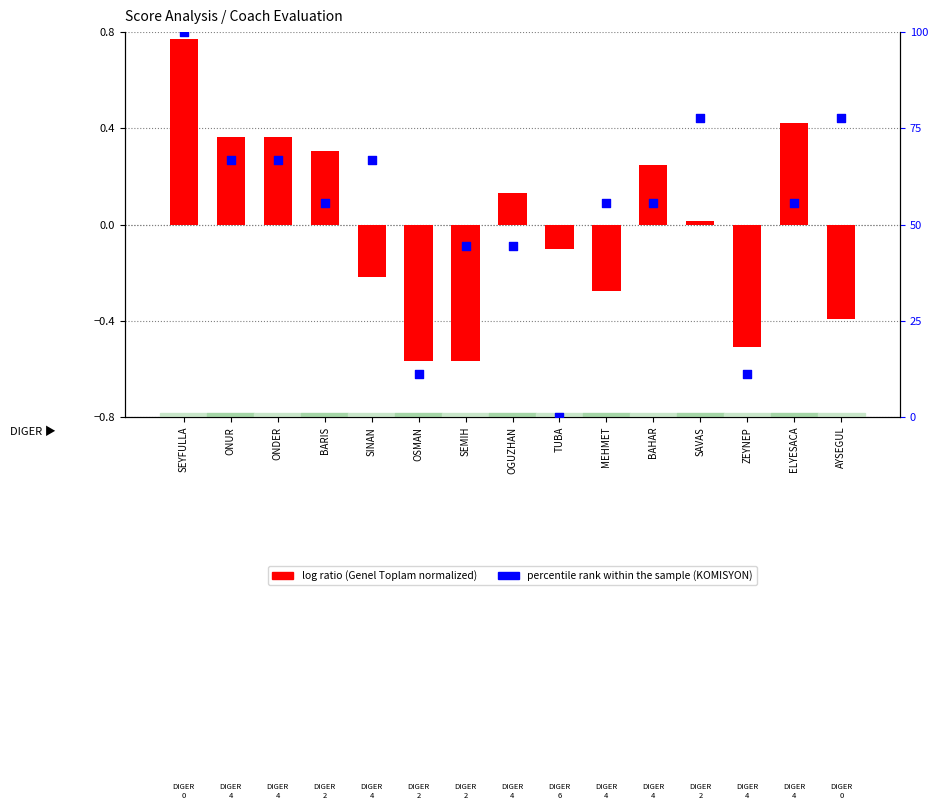

At which category is the sum across all series the highest?

SEYFULLA